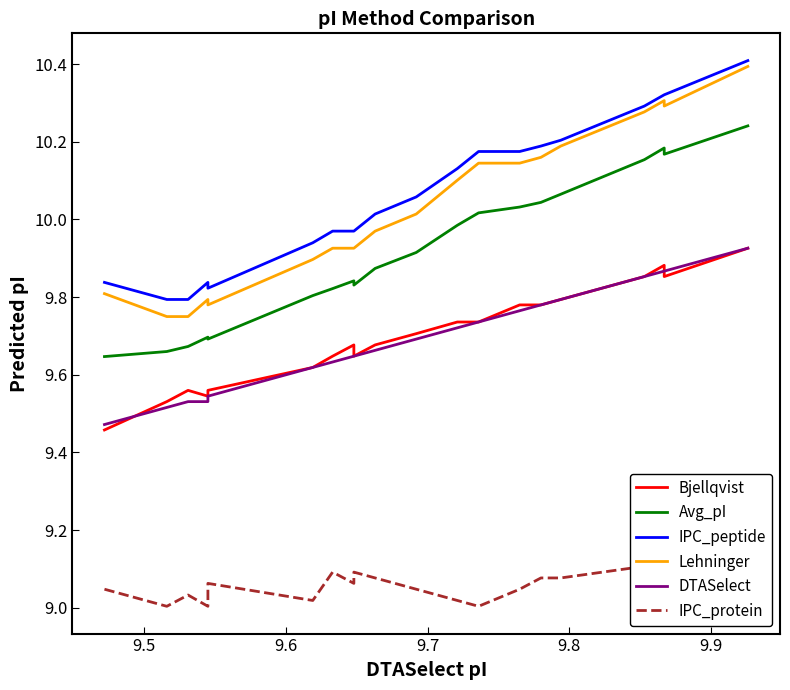

True or false: DTASelect and Avg_pI cross at least once.

False